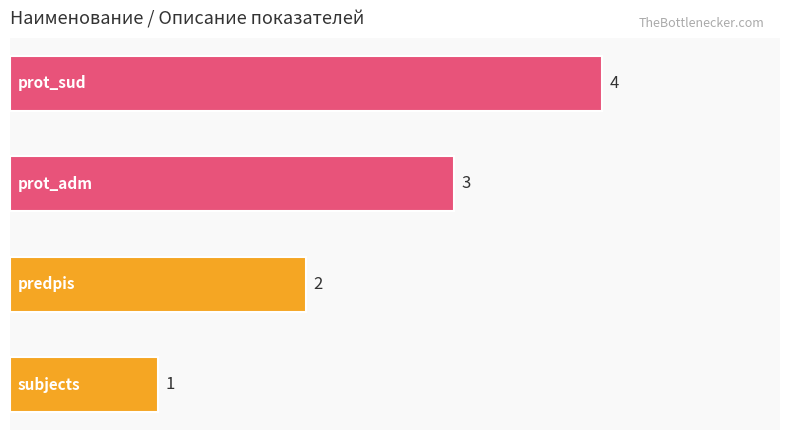

How many distinct data groups are displayed?

1